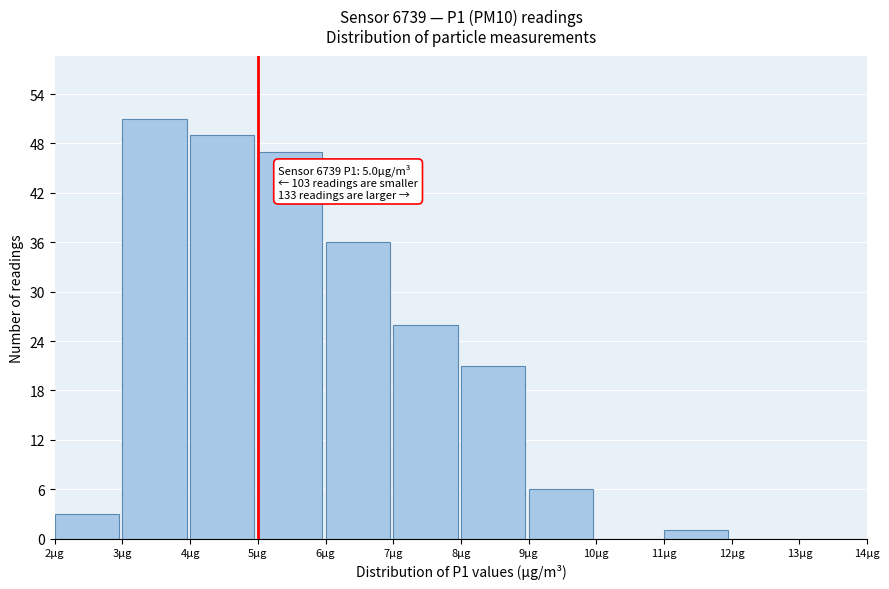

Which range on the x-axis has the tallest bar?

3 to 4